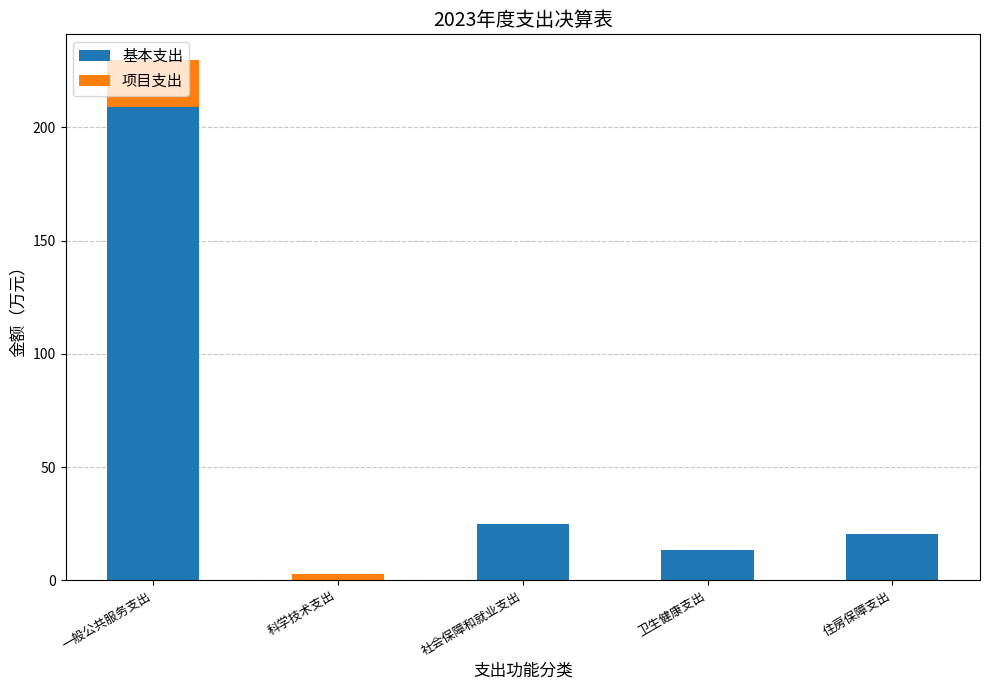

Where is 基本支出 nearest to the value 104?

社会保障和就业支出